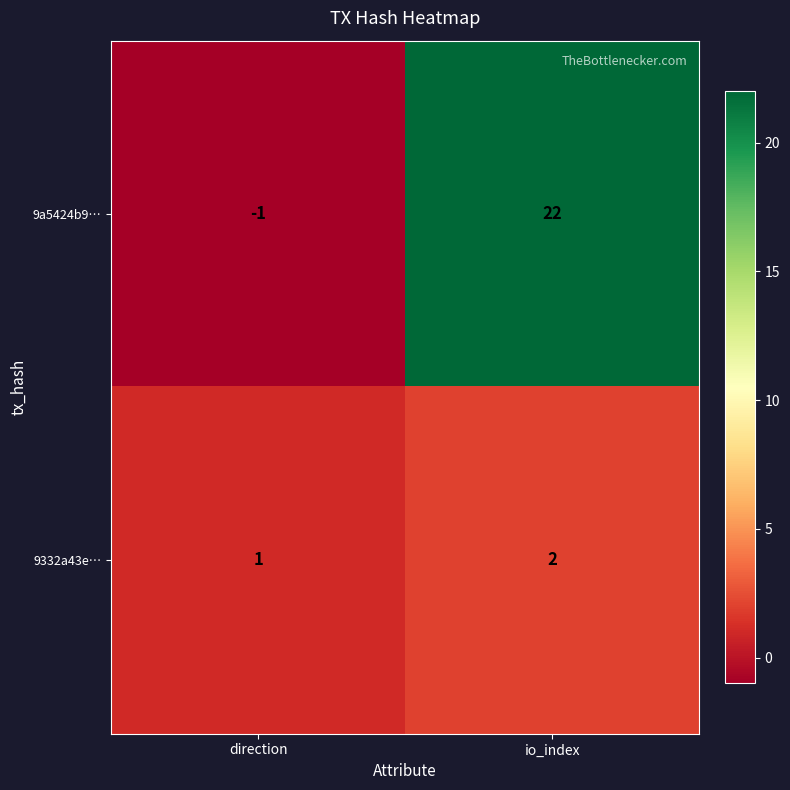

Which series has the widest spread of values?

9a5424b9…